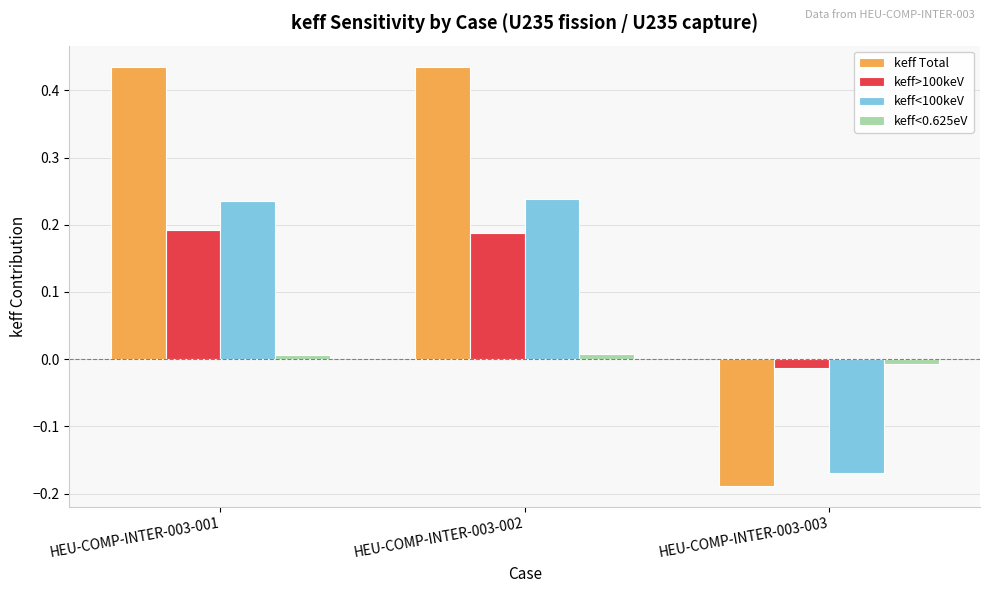

How many values in the keff Total series are below 0?

1